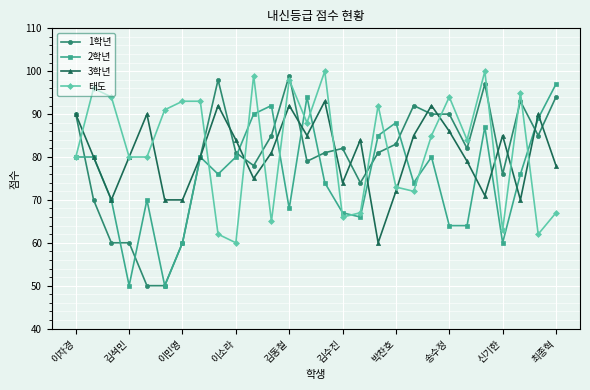

Which series has the largest range (max minus min)?

1학년